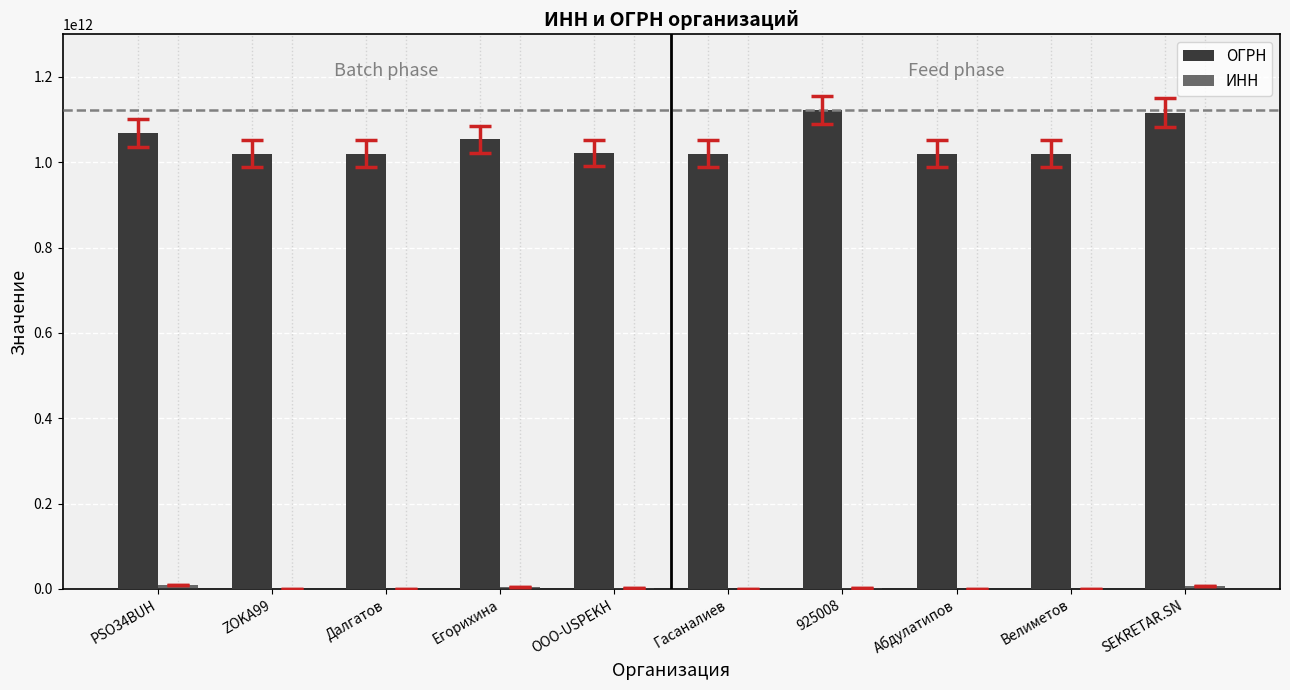

Does the chart contain stacked bars?

No